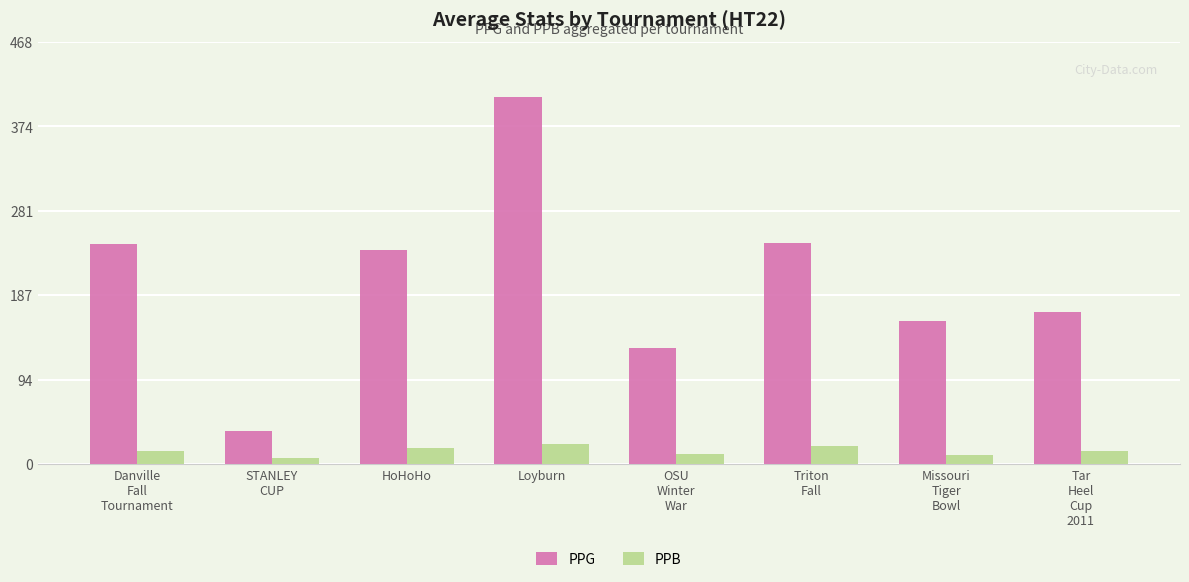

Rank the series at HoHoHo from lowest to highest value.

PPB, PPG